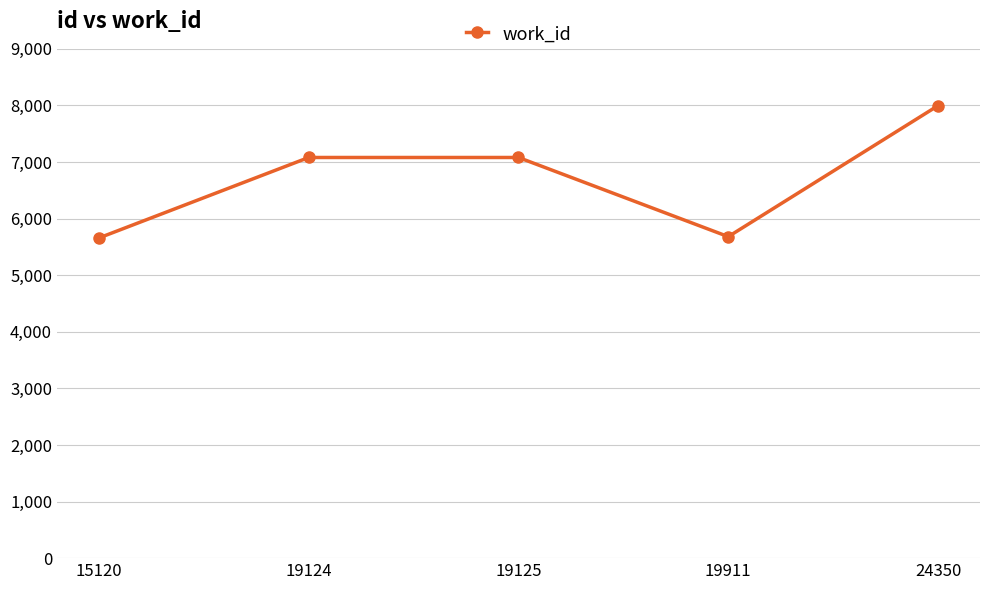

What is the value of the 1st point from the left?

5658